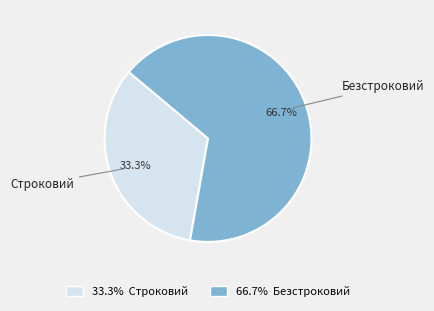

Count the number of slices in the pie.

2